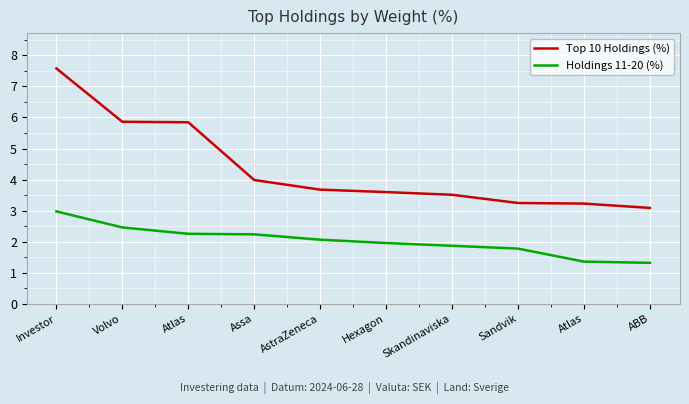

What is the spread (max minus min) of values at Atlas?

3.6